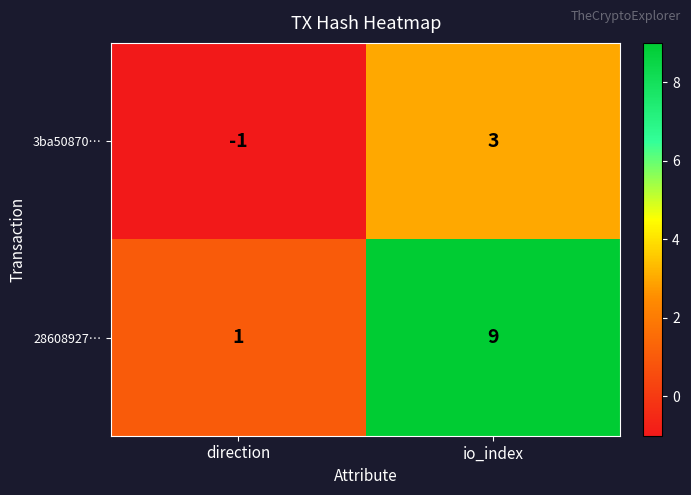

What is the spread (max minus min) of values at io_index?

6